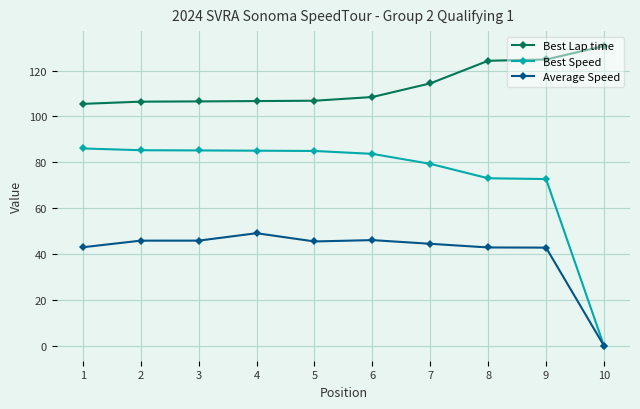

The value of Average Speed at 9 is 15.4. True or false?

False